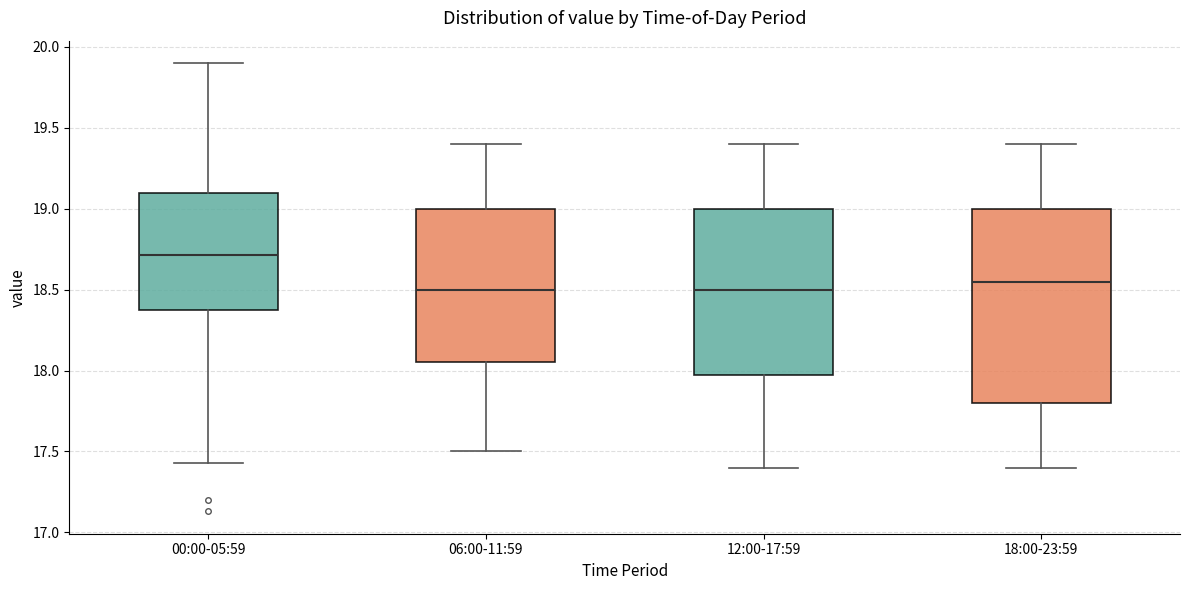

Where does the median line of the box for 06:00-11:59 sit on the y-axis? The values are not printed on the chart, so give them approximately, as read against the axis.

18.50